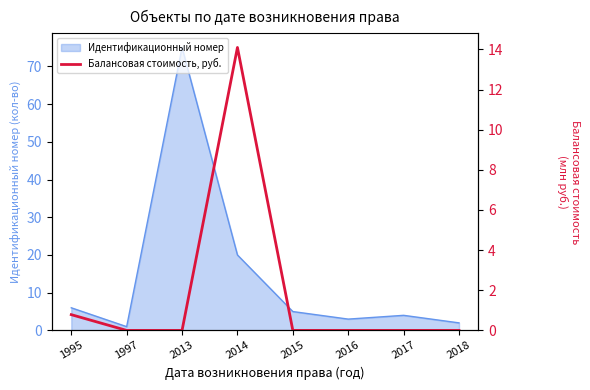

The value of Идентификационный номер at 2018 is 2. True or false?

True